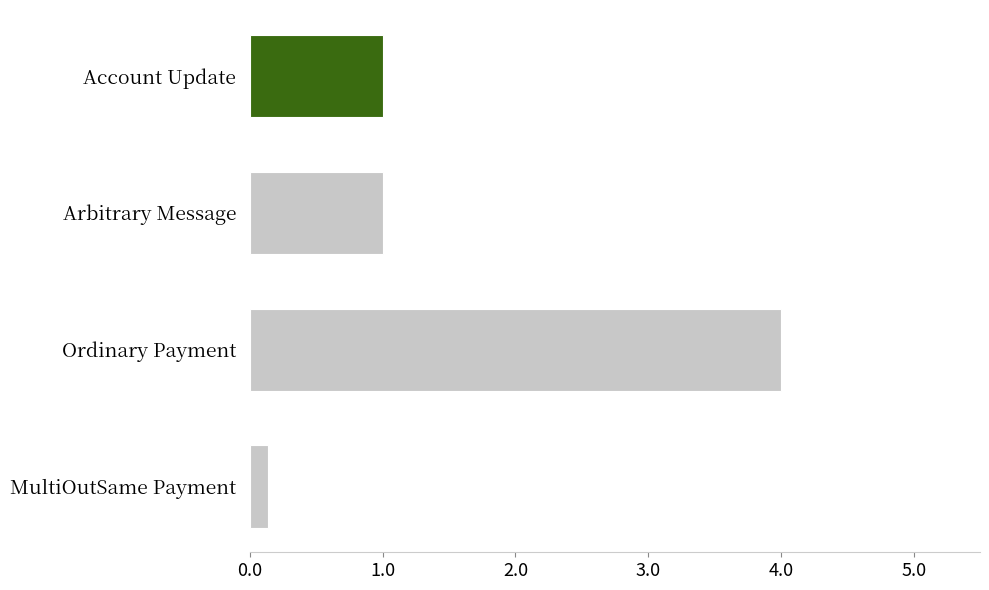

Reading bottom to top, what are all the values shown in this chart?

MultiOutSame Payment=0.1	Ordinary Payment=4.0	Arbitrary Message=1.0	Account Update=1.0